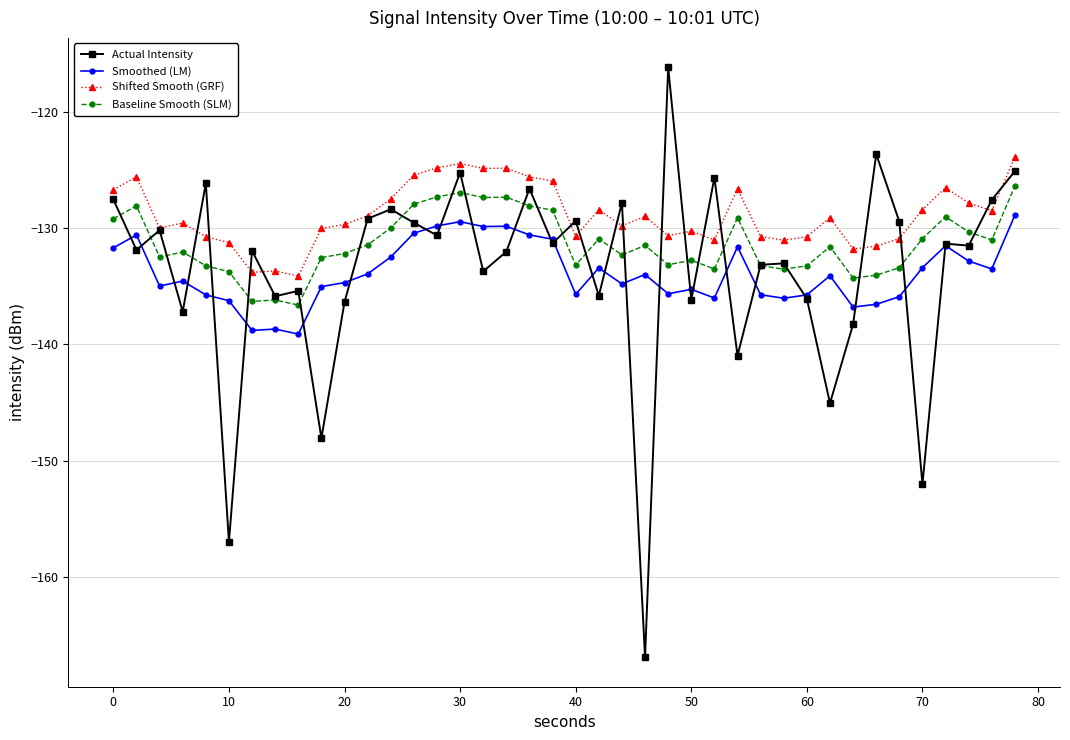

Which series has the largest range (max minus min)?

Actual Intensity